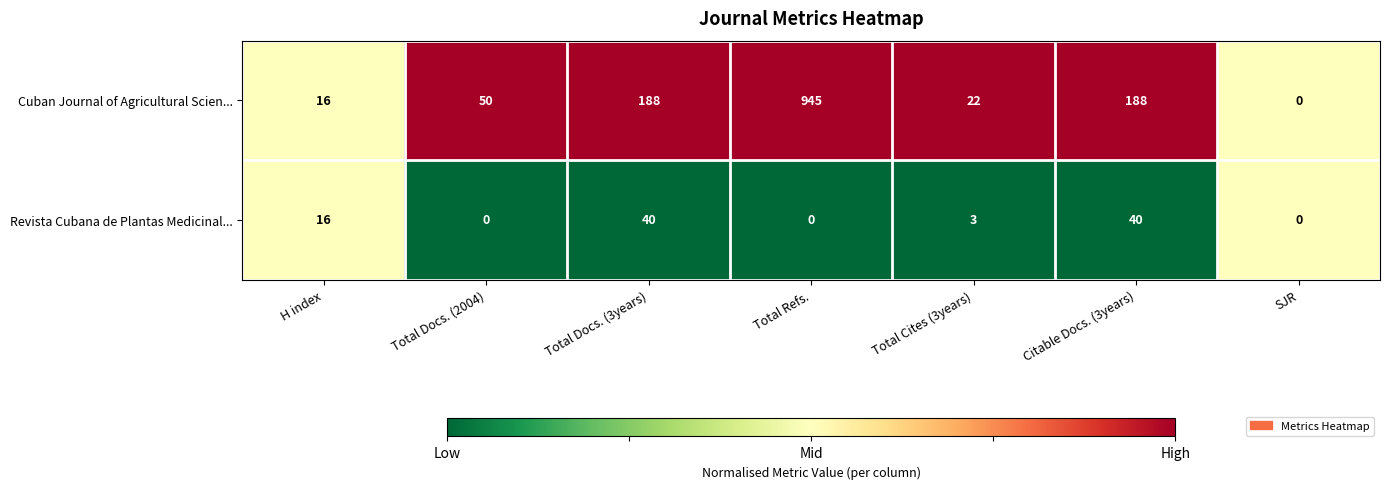

At Total Docs. (2004), list the series in order from smallest to largest.

Revista Cubana de Plantas Medicinal..., Cuban Journal of Agricultural Scien...